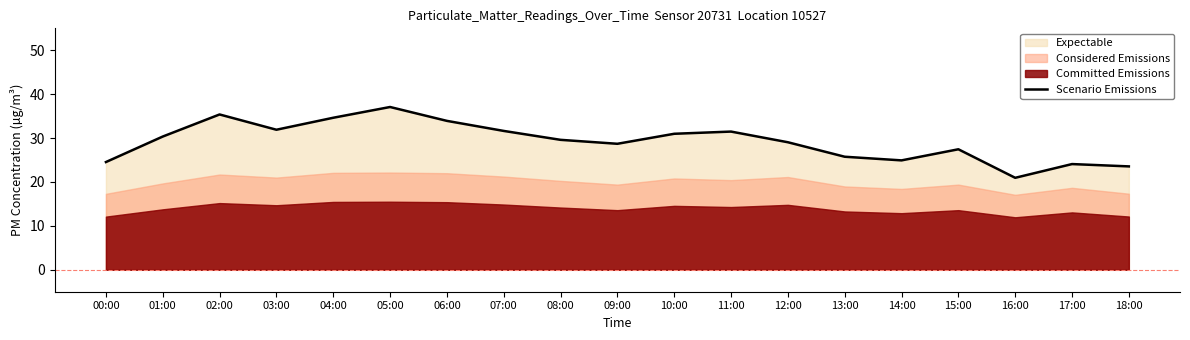

What is the maximum value shown in the chart?

37.1